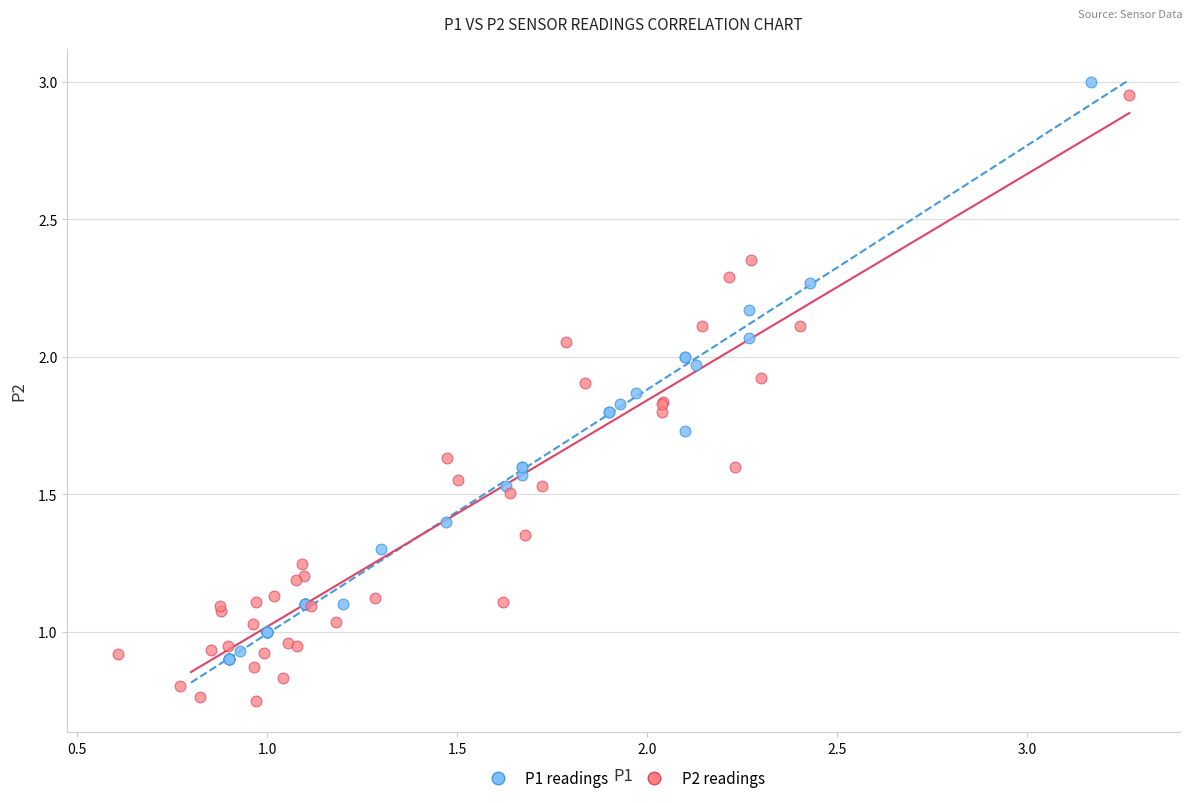

Which series reaches the minimum Y coordinate?

P2 readings